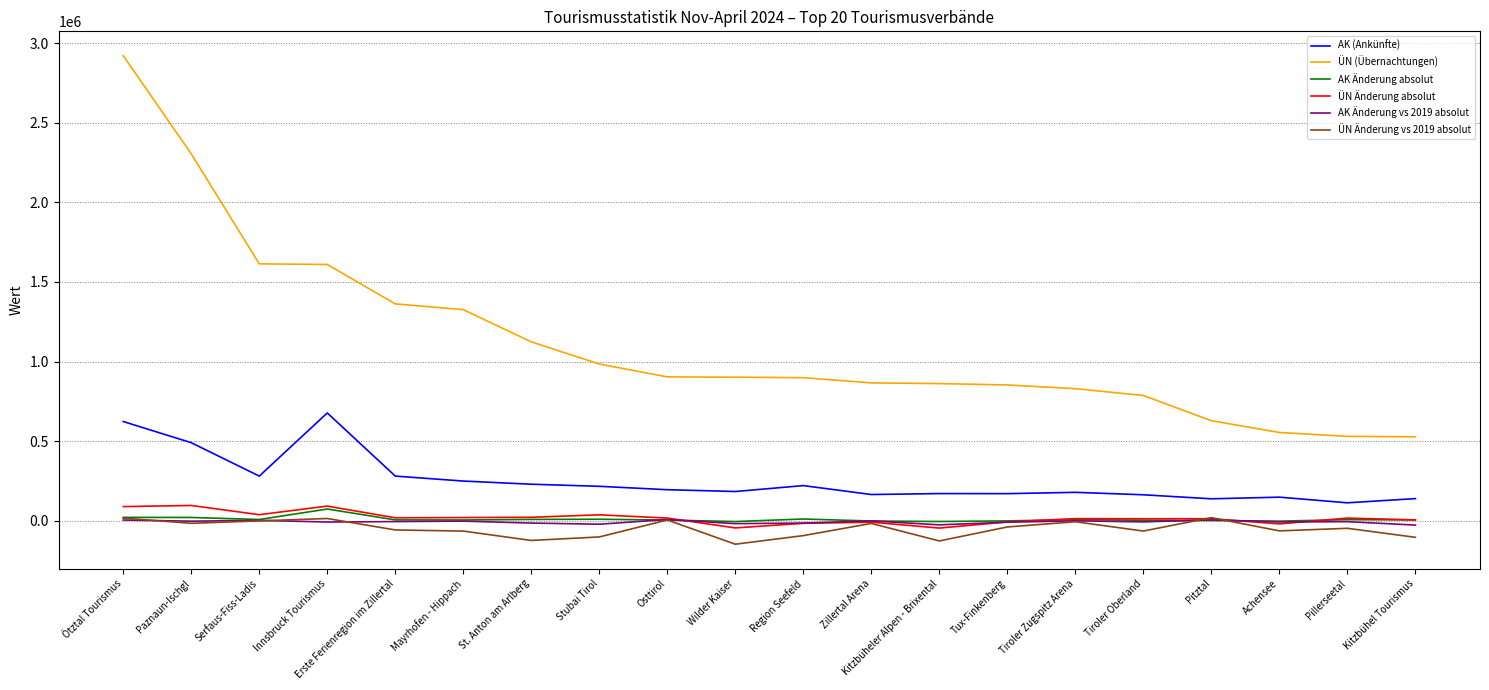

Which series has the largest total across all categories?

ÜN (Übernachtungen)